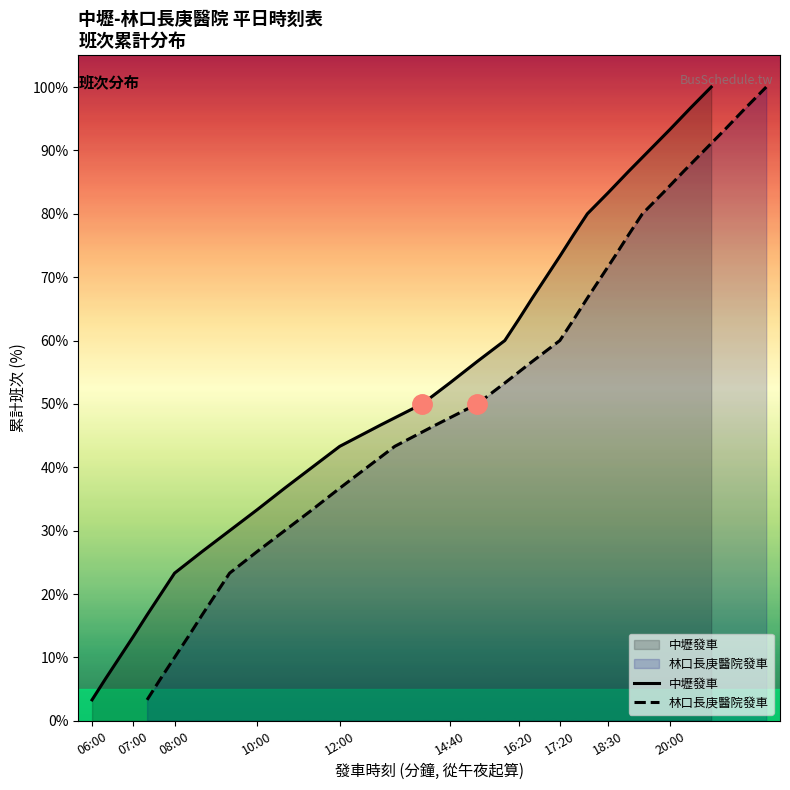

What is the value of the 中壢發車 point at the 17th from the left?

56.7